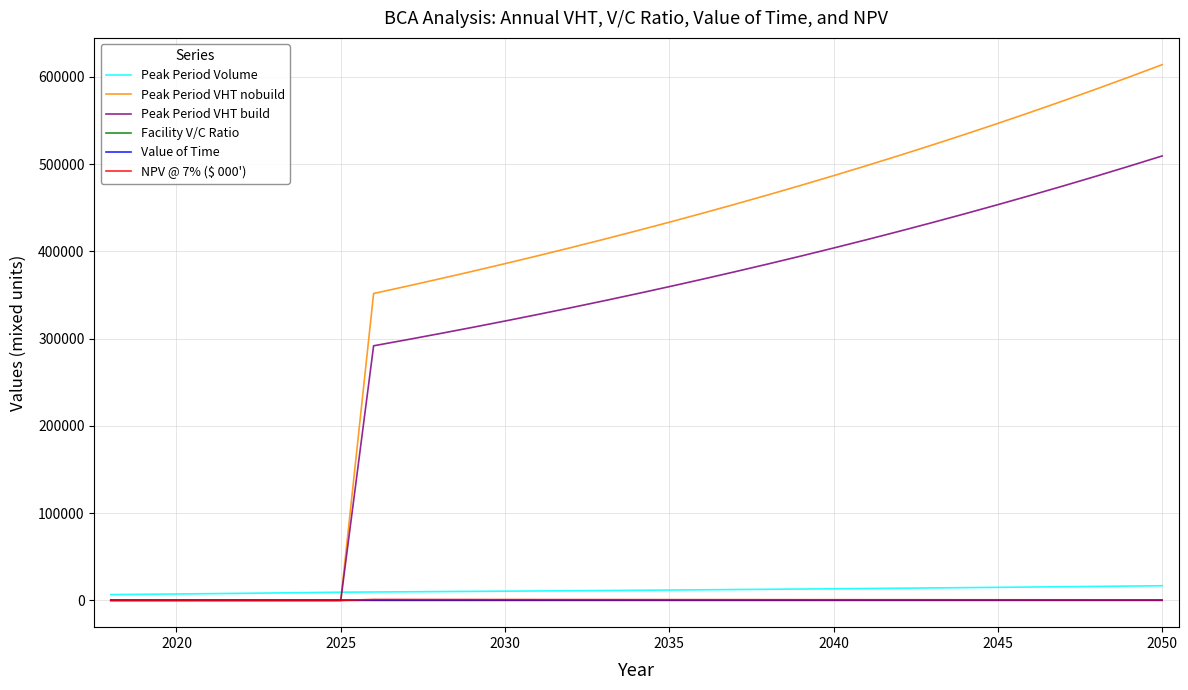

Which series has the largest total across all categories?

Peak Period VHT nobuild